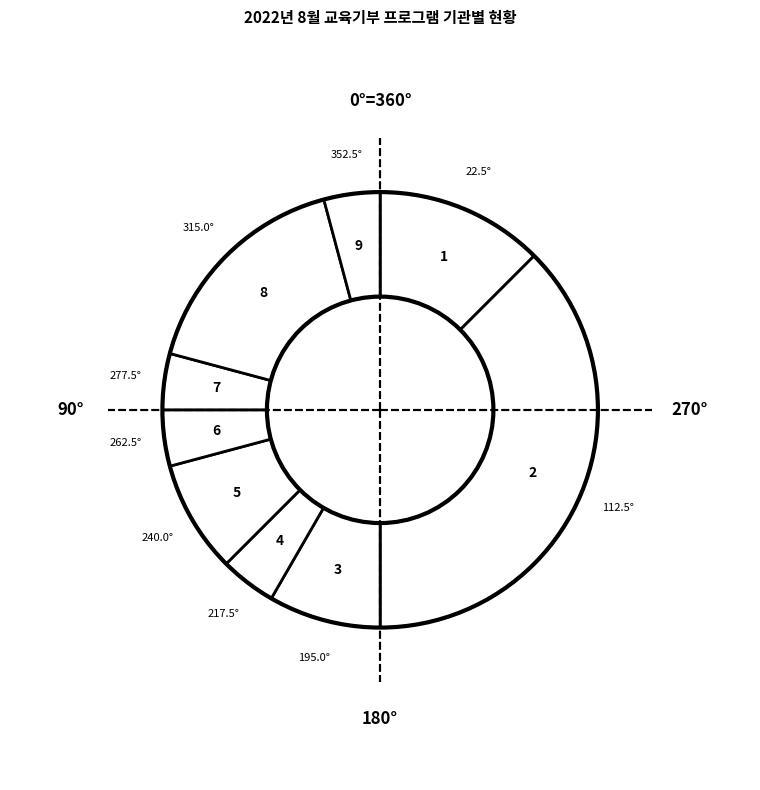

Combined, do (재)꽃과어린왕자 and 공항철도 account for over 50%?

No